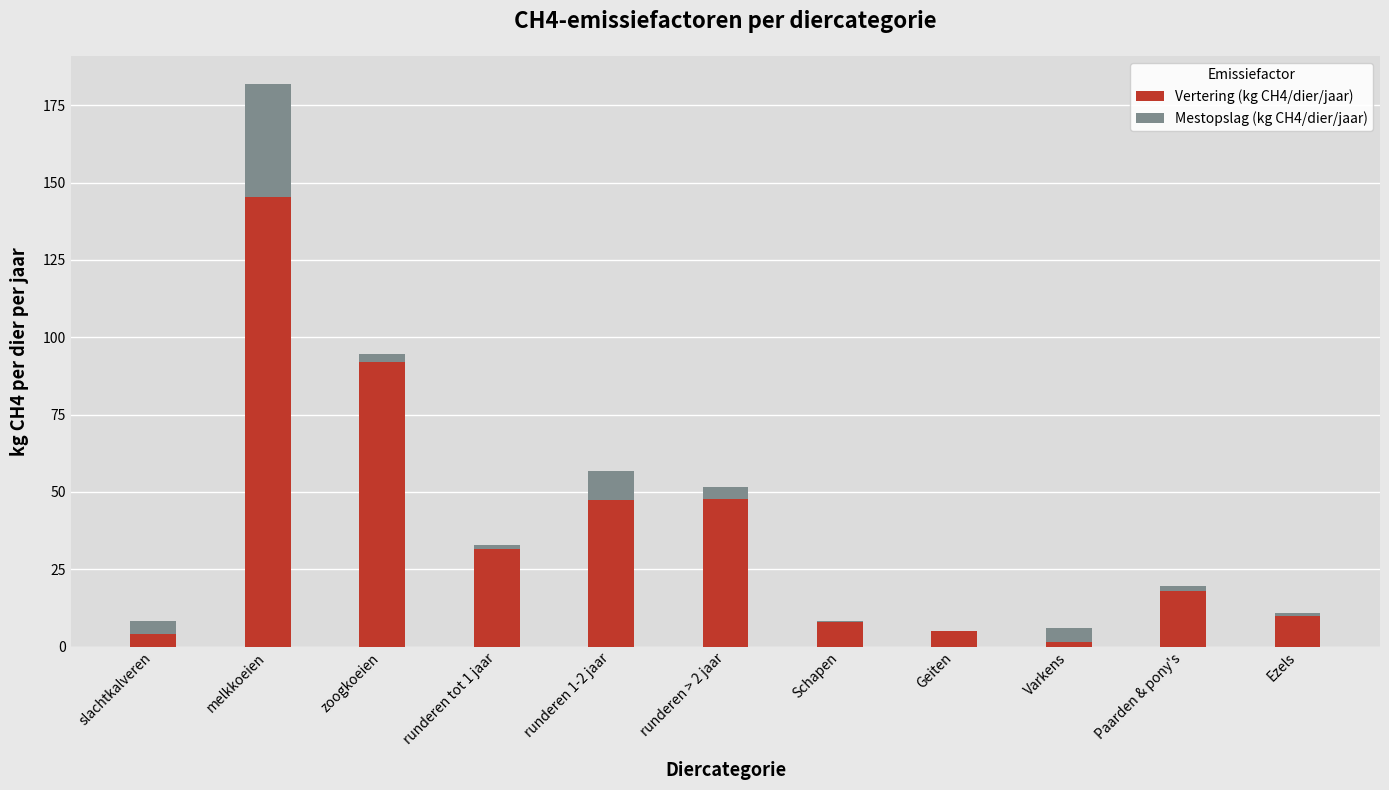

How many data points does each series have?

11